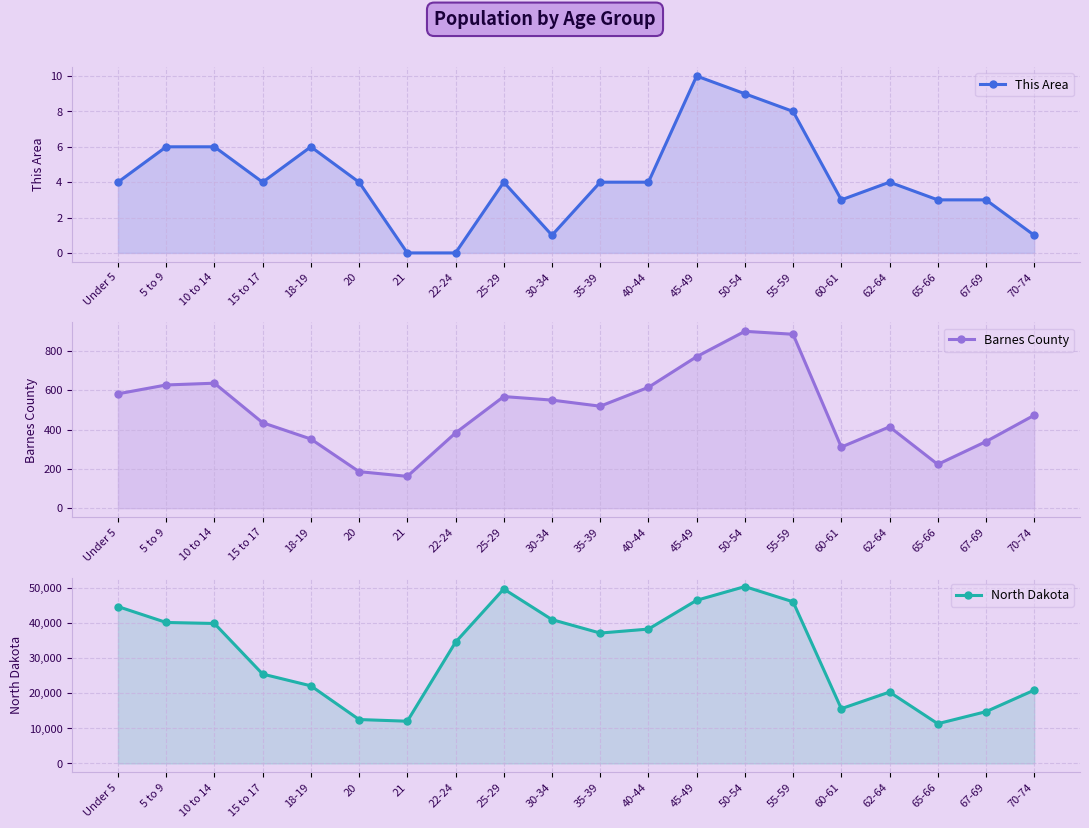

What is the average value of the This Area series?

4